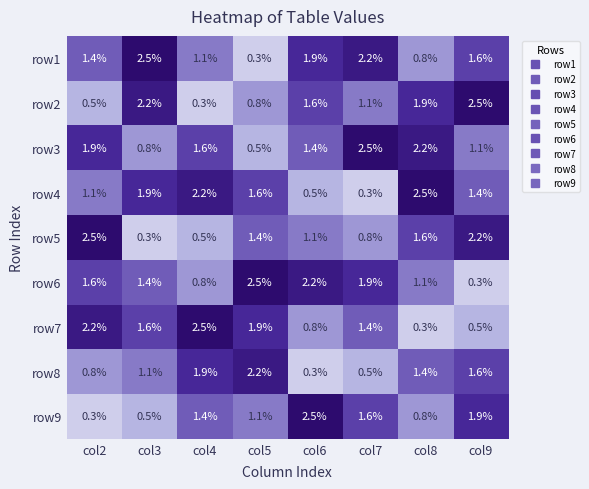

What is the sum of all row9 values?

10.1